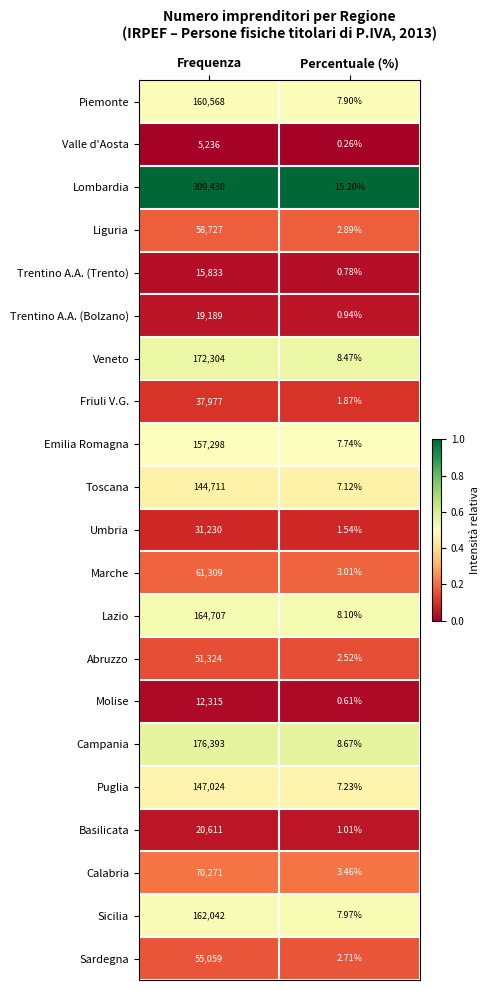

Which series changed the most between Frequenza and Percentuale (%)?

Lombardia